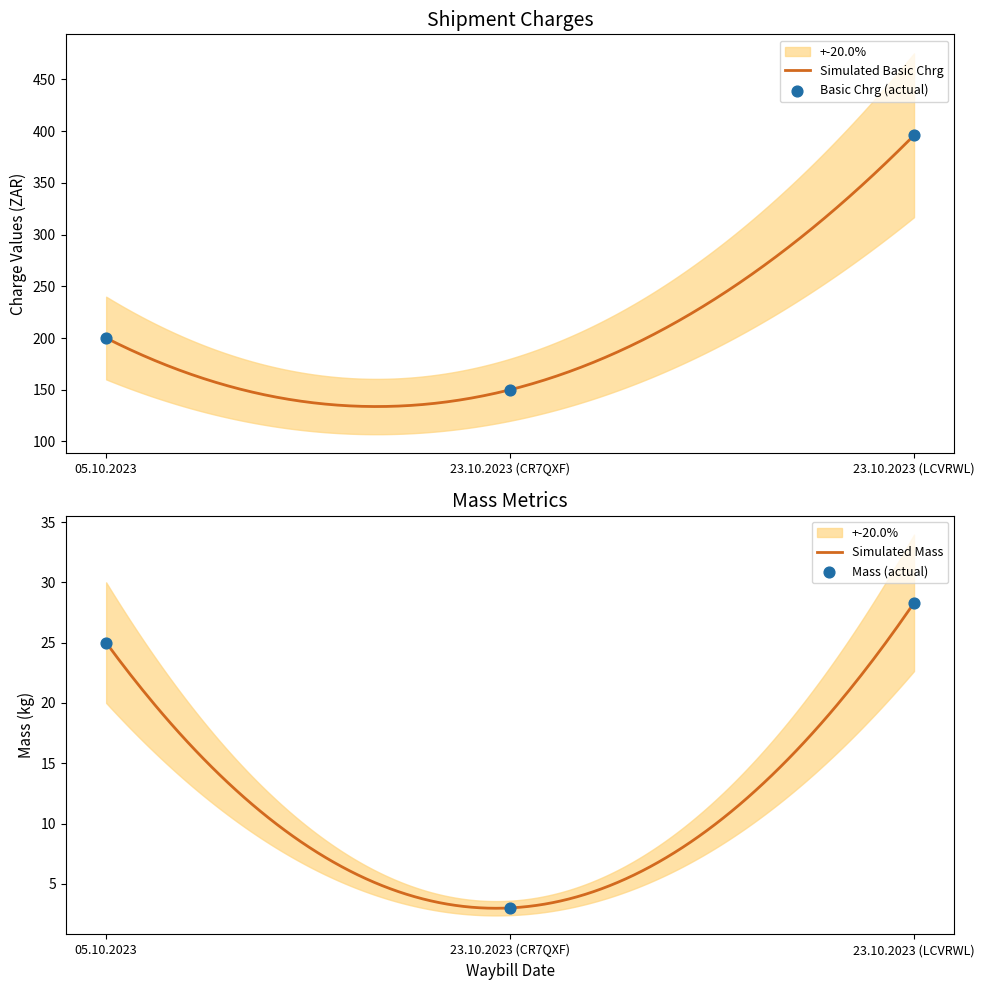

At which category is the sum across all series the highest?

23.10.2023 (LCVRWL)